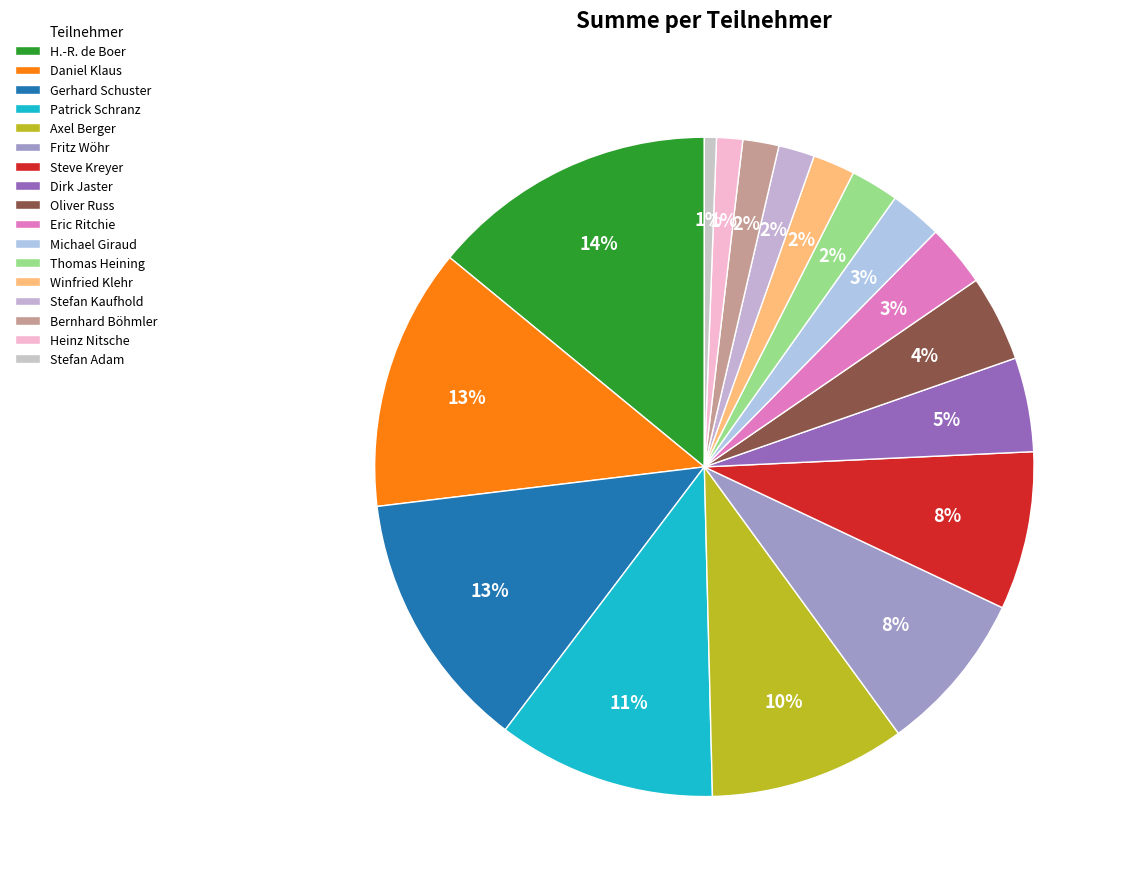

To the nearest percent, what is the difference between the Winfried Klehr and Fritz Wöhr slice percentages?

6%